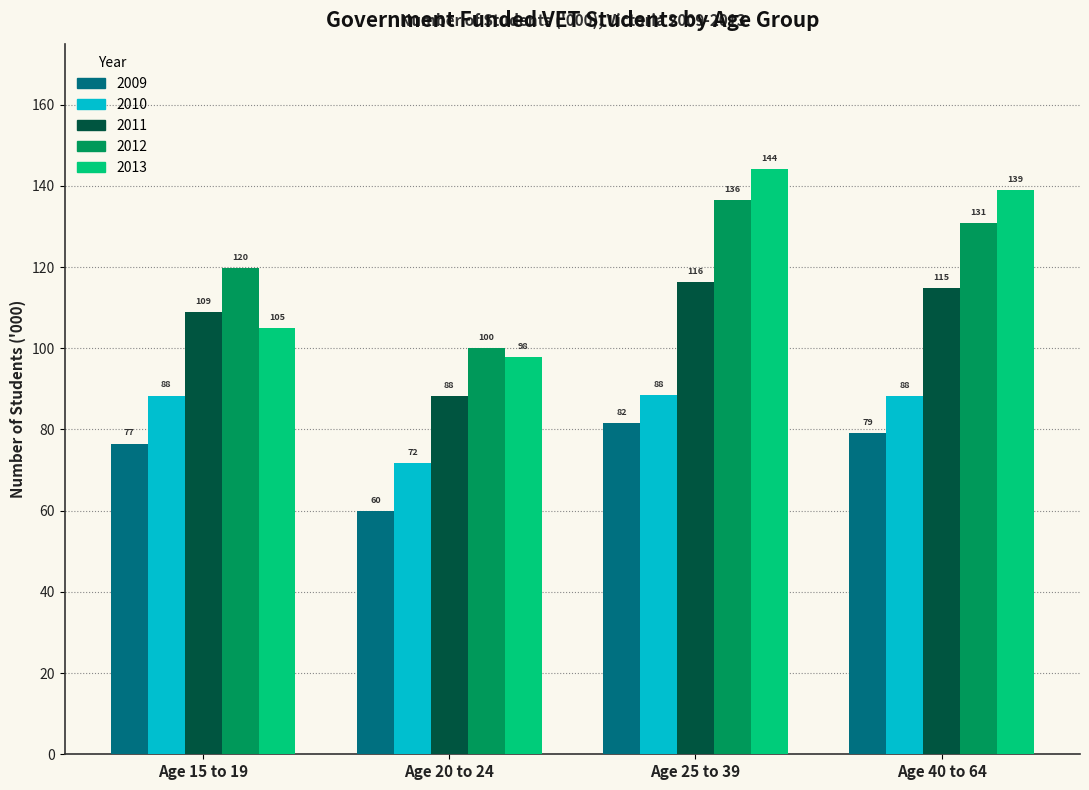

What is the average value of the 2009 series?

74.3